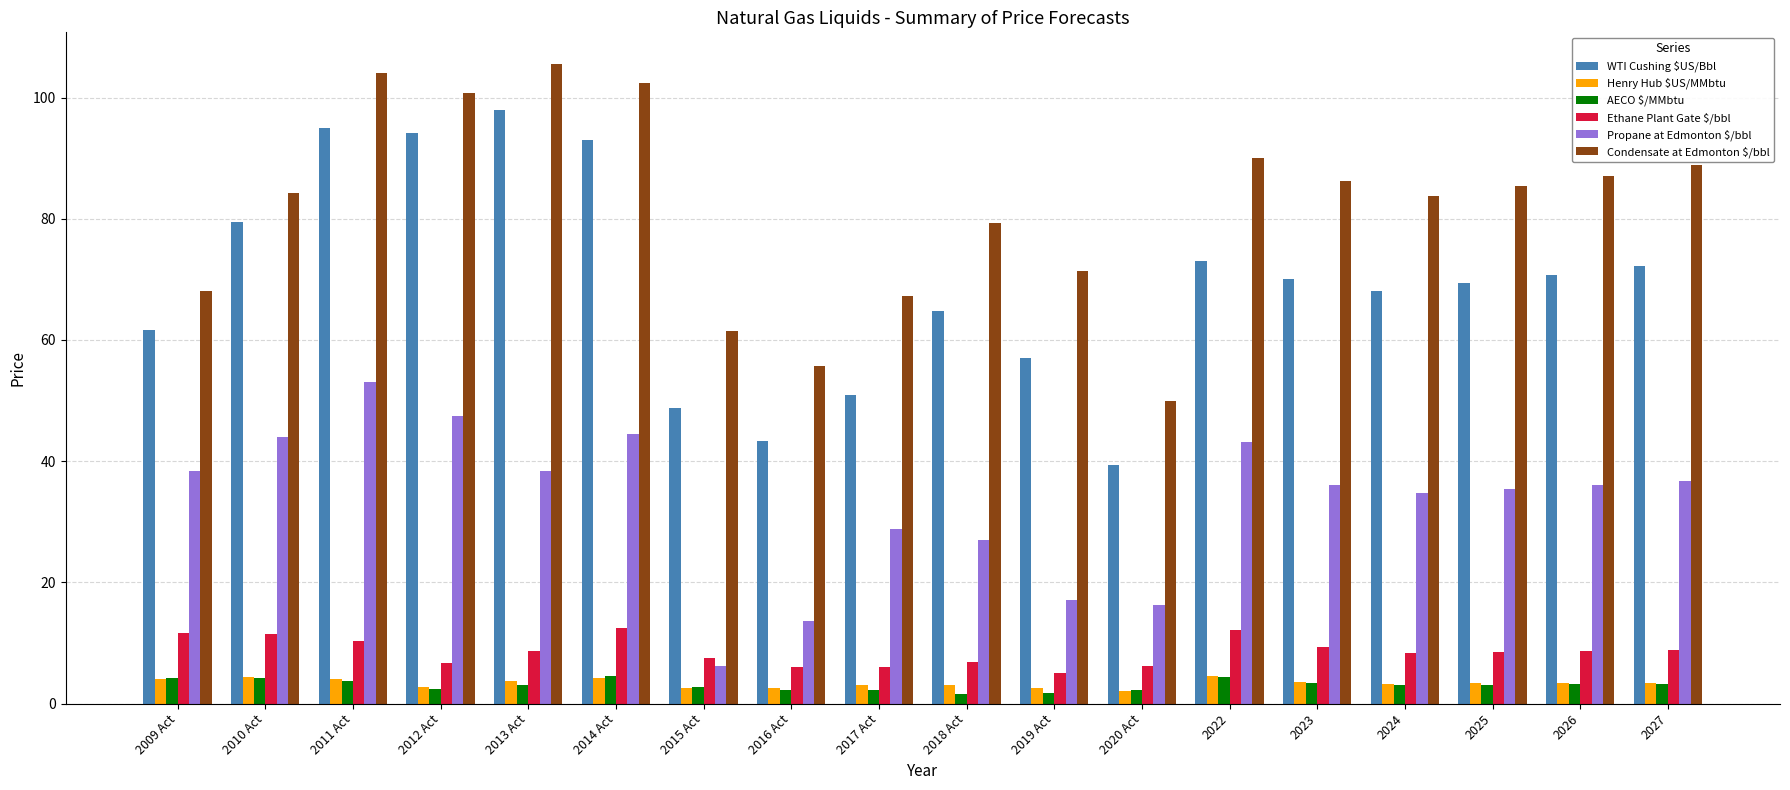

What is the difference between the maximum and minimum values in the WTI Cushing $US/Bbl series?

58.6